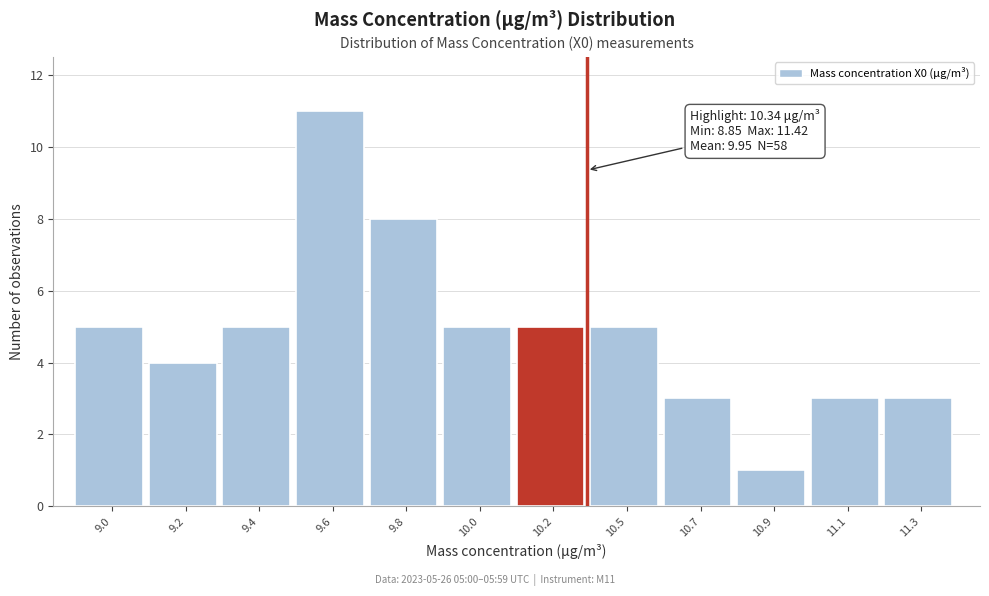

Reading left to right, list all the values displayed in this chart.

5	4	5	11	8	5	5	5	3	1	3	3